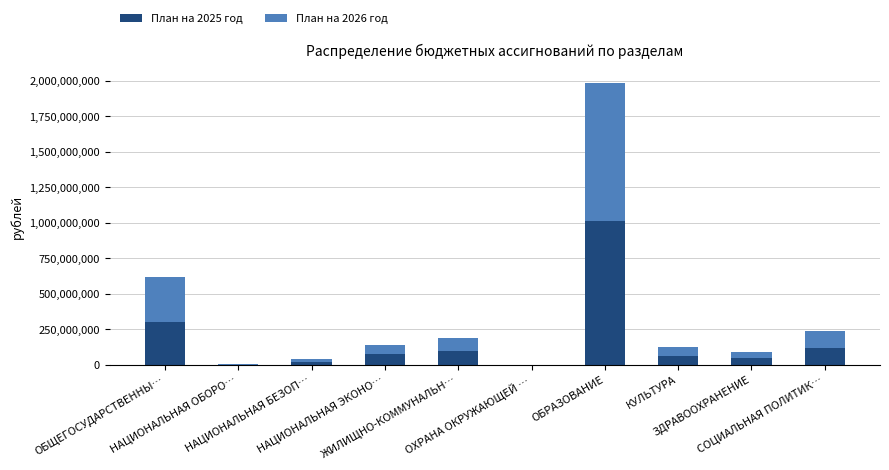

How many categories are shown in the chart?

10